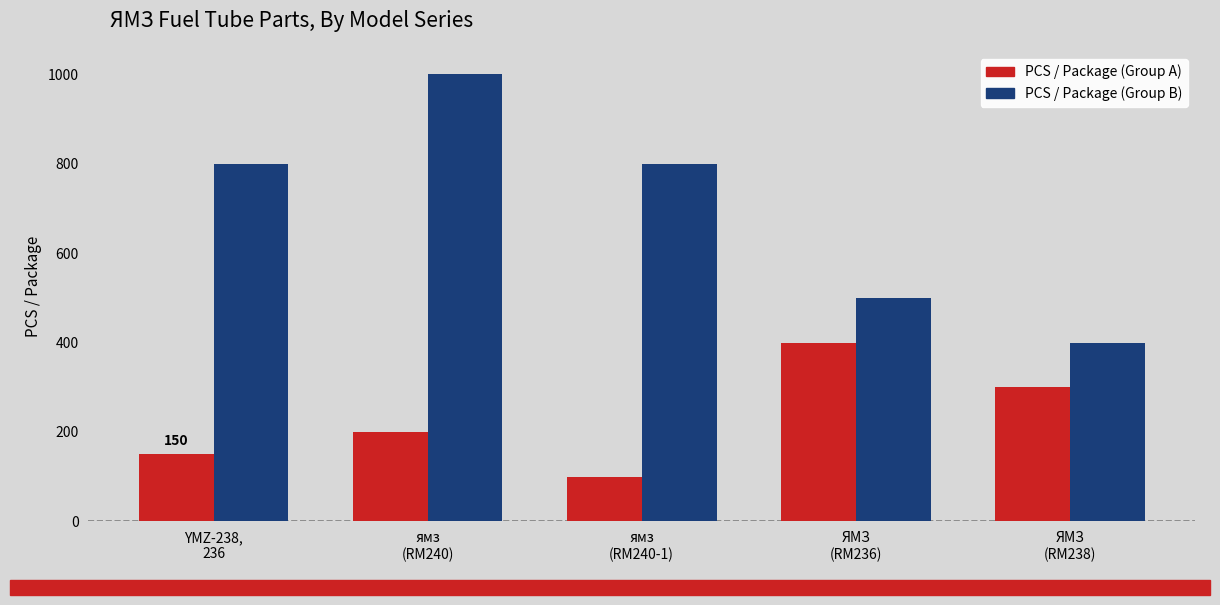

What is the total value across all series at ямз
(RM240-1)?

900